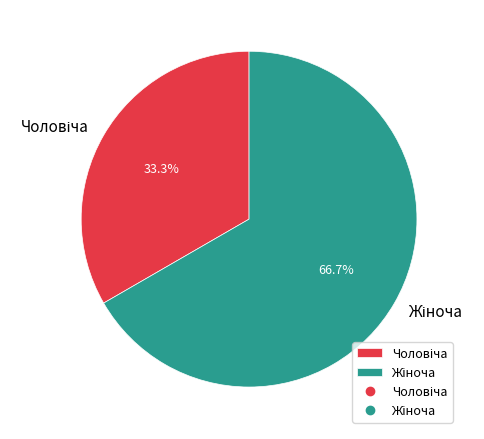

Is there a majority slice in this chart?

Yes